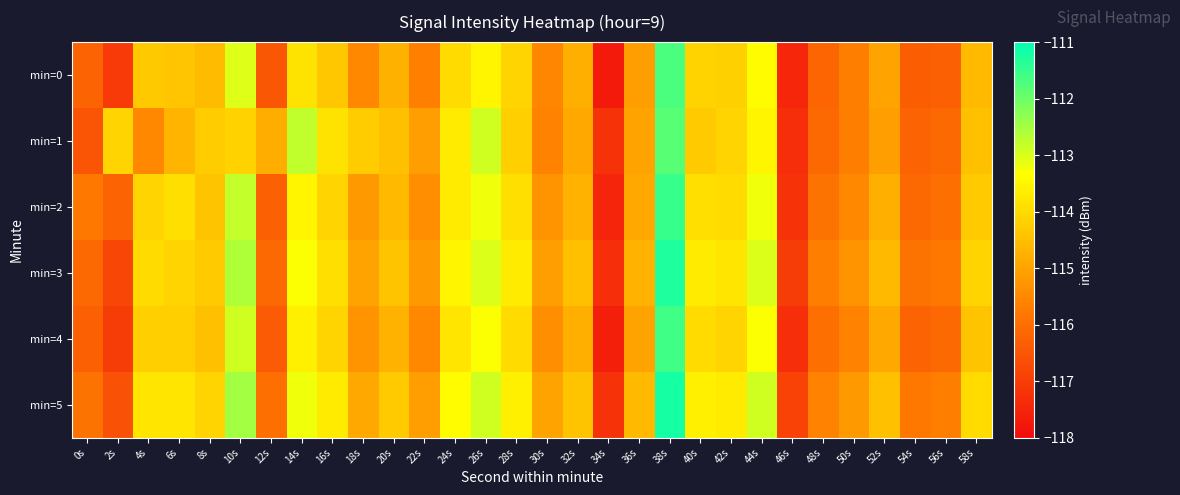

Rank the series at 14s from highest to lowest value.

min=1, min=5, min=3, min=2, min=4, min=0